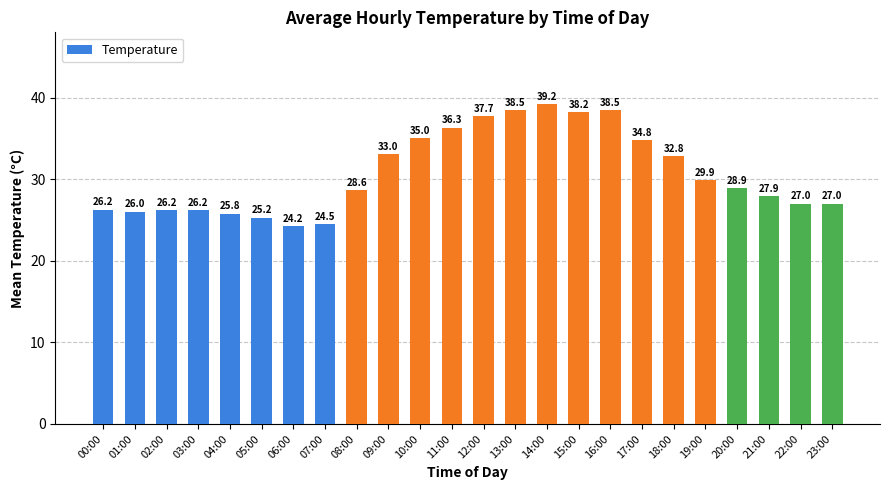

What is the sum of the values at 23:00 and 19:00?

56.9